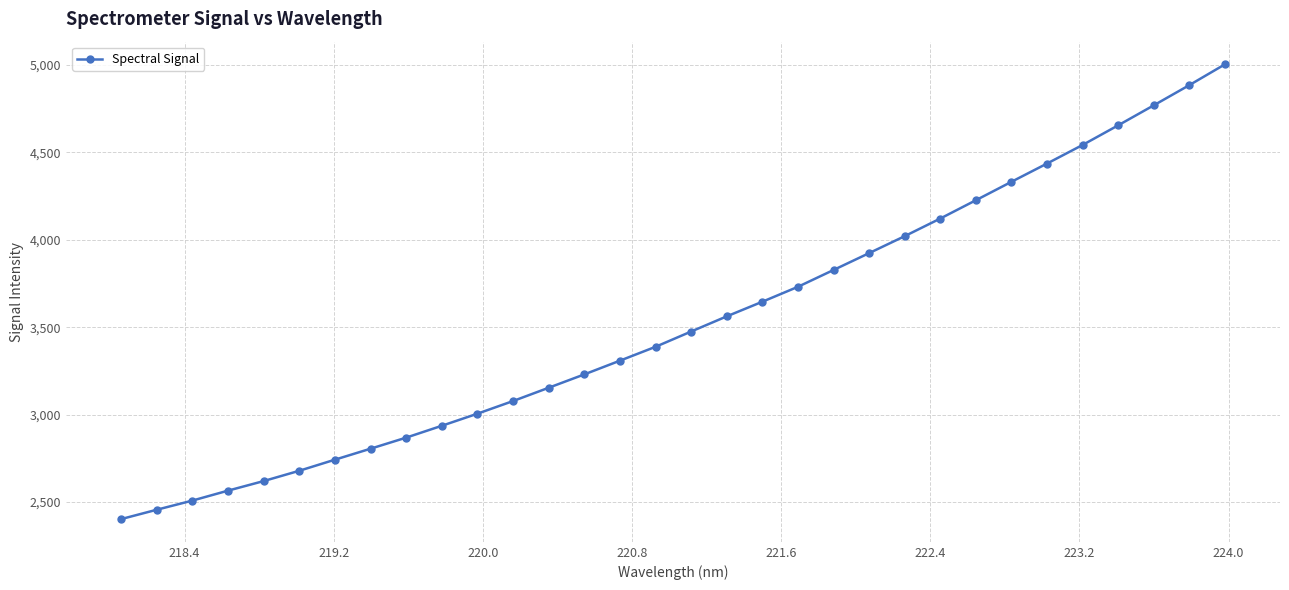

True or false: the data has more than 2 interior local peaks.

False